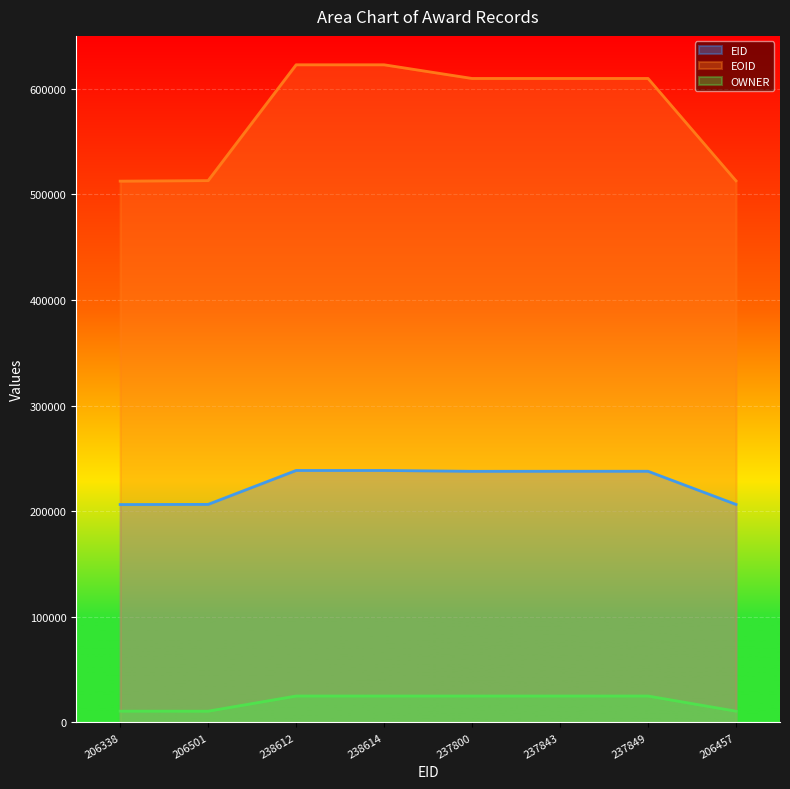

How many values in the EOID series exceed 609721?

3